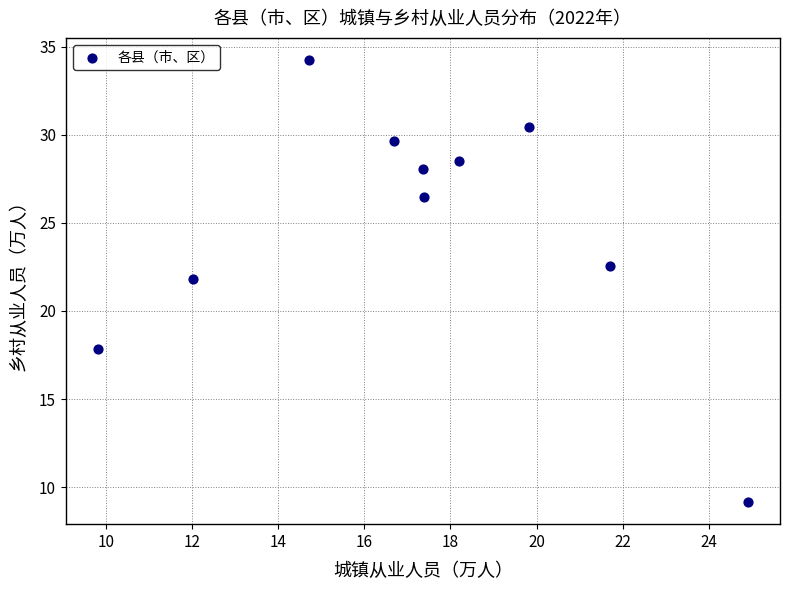

What is the range of X values (max minus min)?

15.1